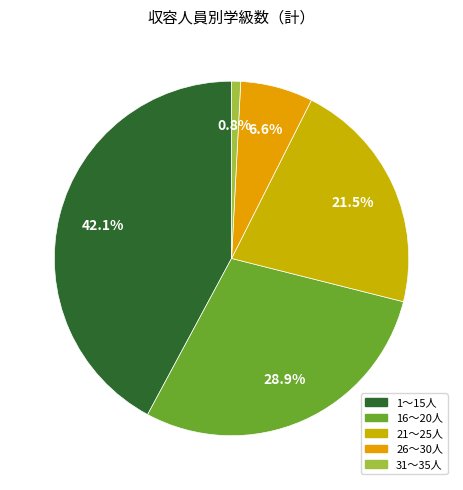

To the nearest percent, what portion does 21～25人 represent?

21%